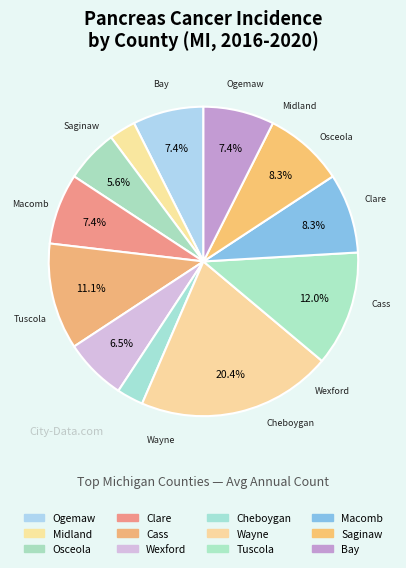

What percentage is the Midland slice, to the nearest percent?

3%